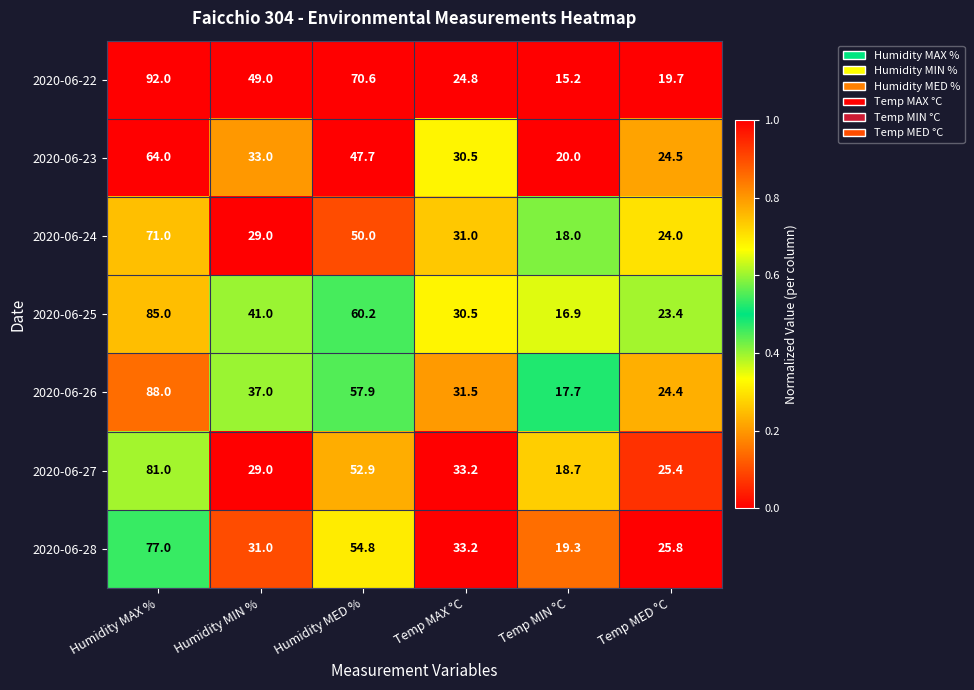

What is the sum of all 2020-06-25 values?

257.0